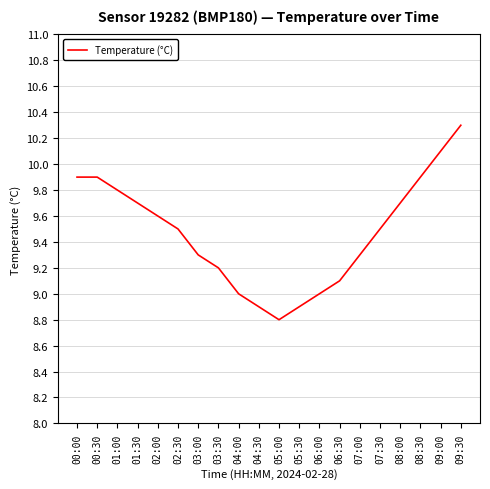

What is the smallest value displayed?

8.8